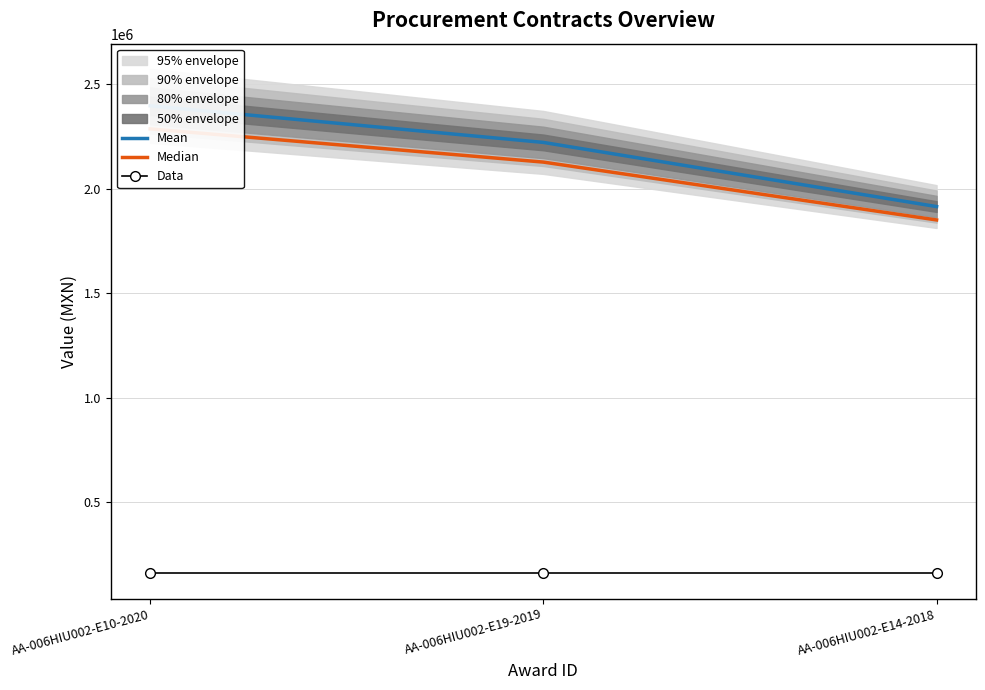

What is the total value across all series at AA-006HIU002-E14-2018?

3925602.5